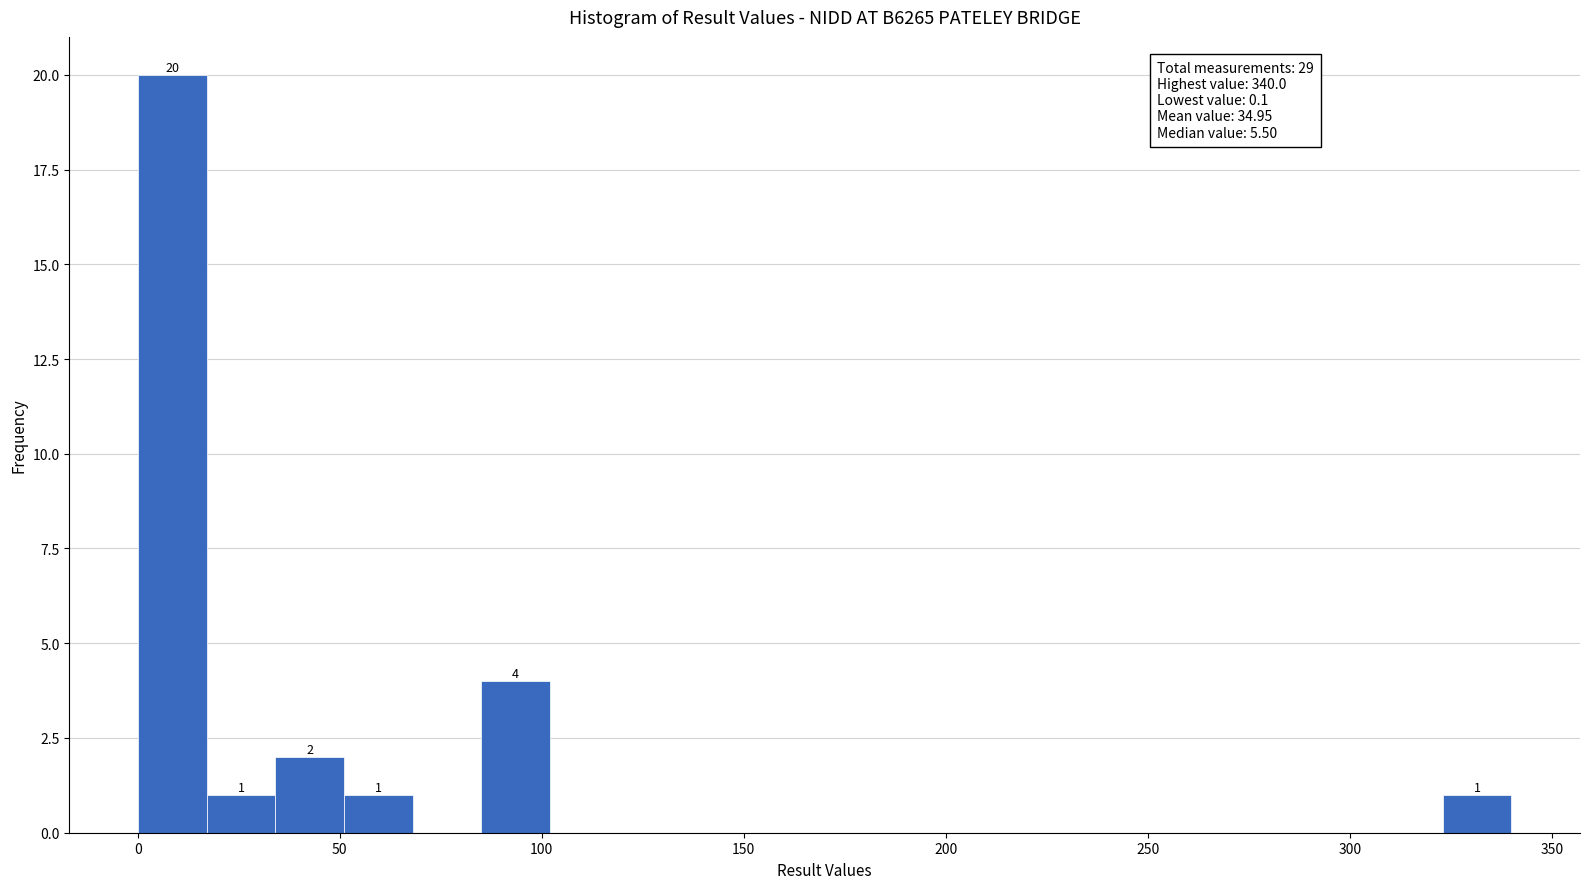

Around what value on the x-axis is the tallest bar? Give the approximate position of its centre, as read against the axis.

10